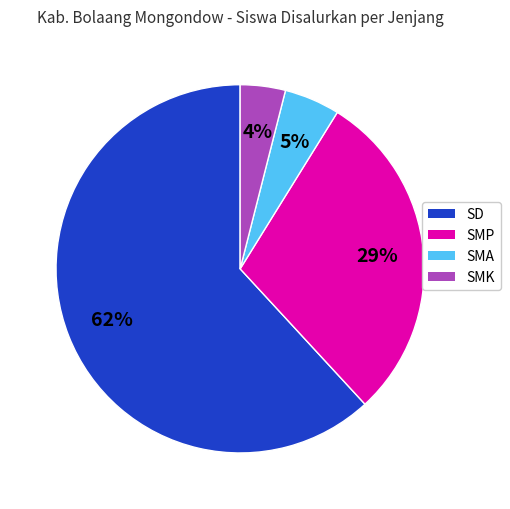

Is there a majority slice in this chart?

Yes